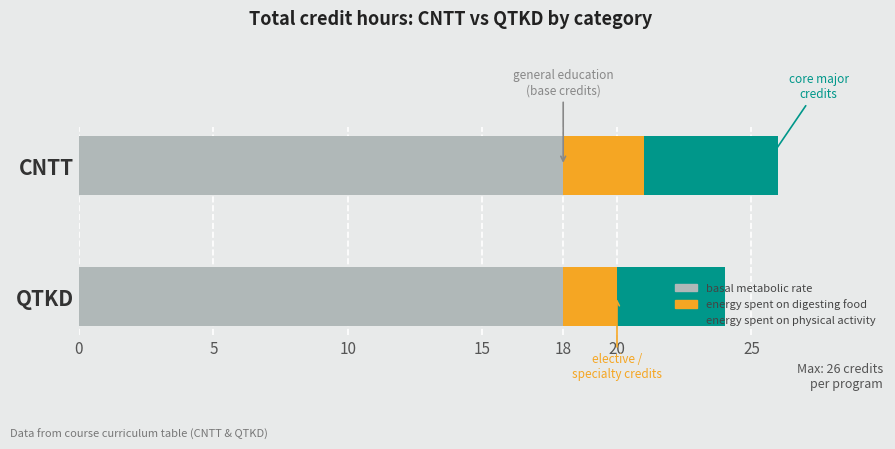

True or false: basal metabolic rate has a value of 27 at CNTT.

False